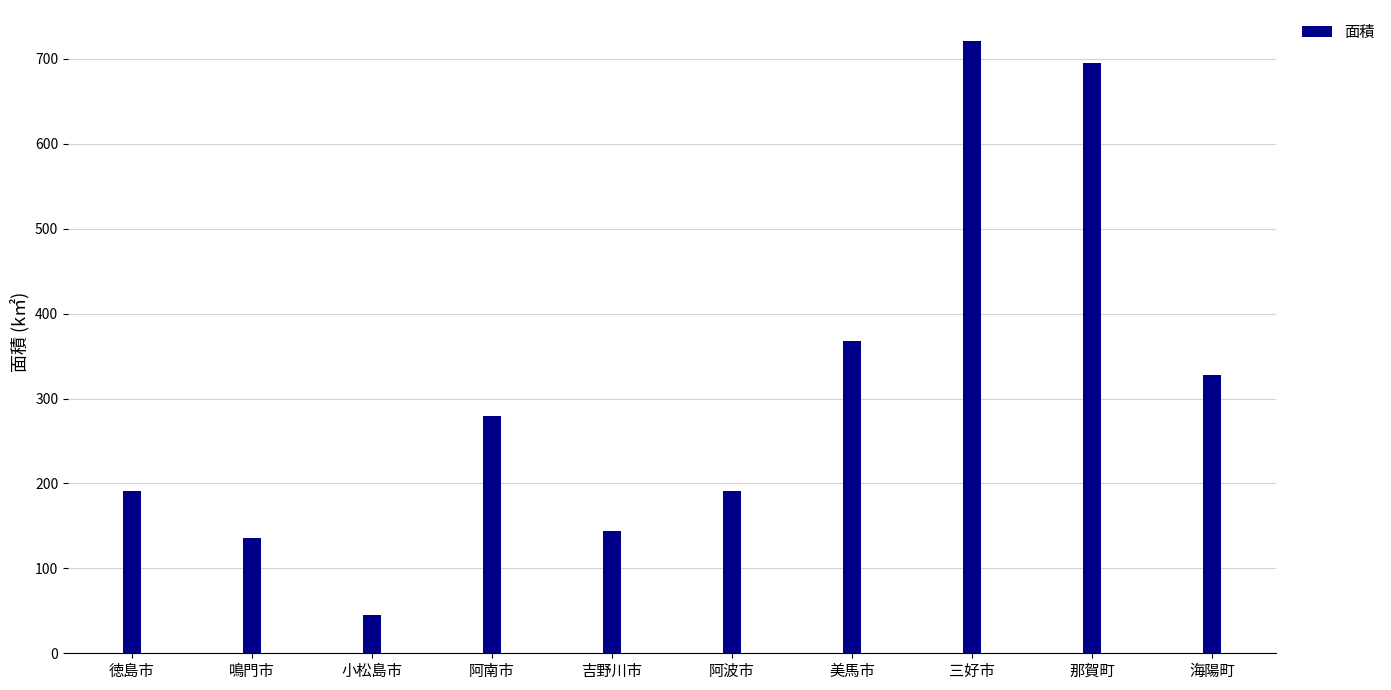

What is the smallest value displayed?

45.4